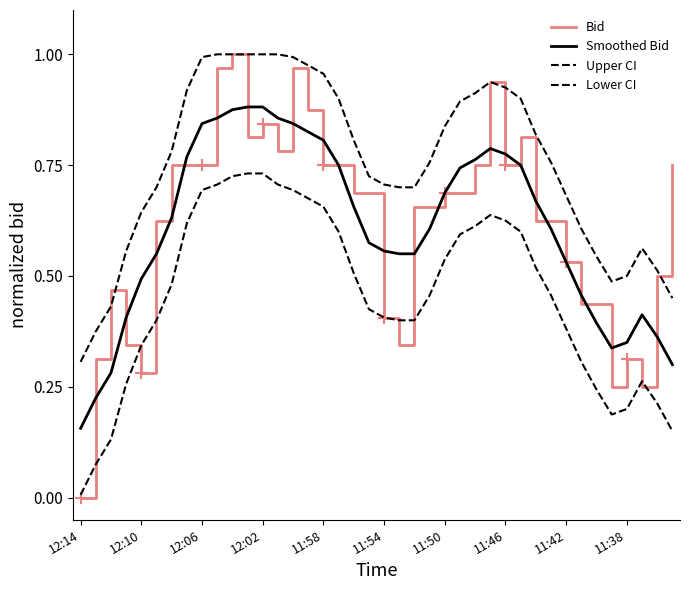

What is the value of the Upper CI point at the 31st from the left?

0.8